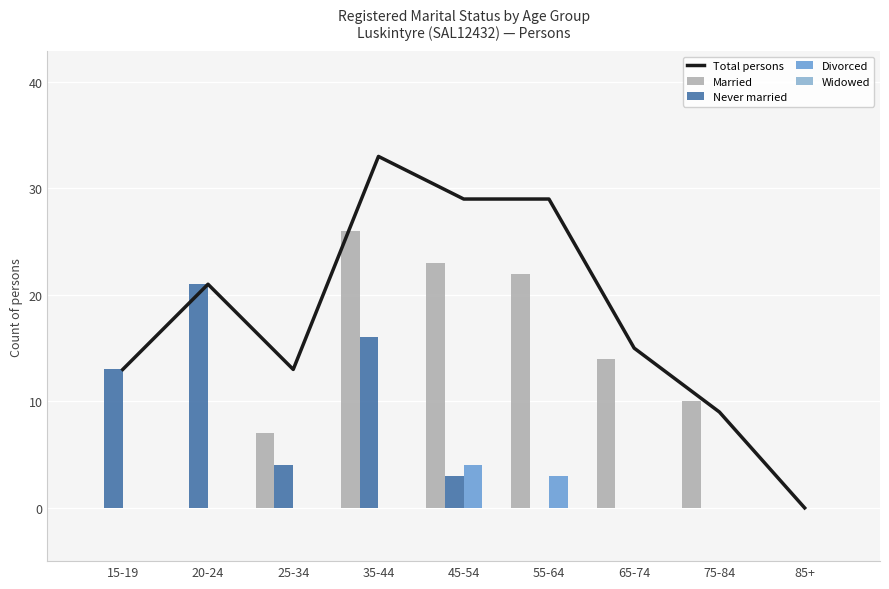

Between 55-64 and 45-54, which is larger?

55-64